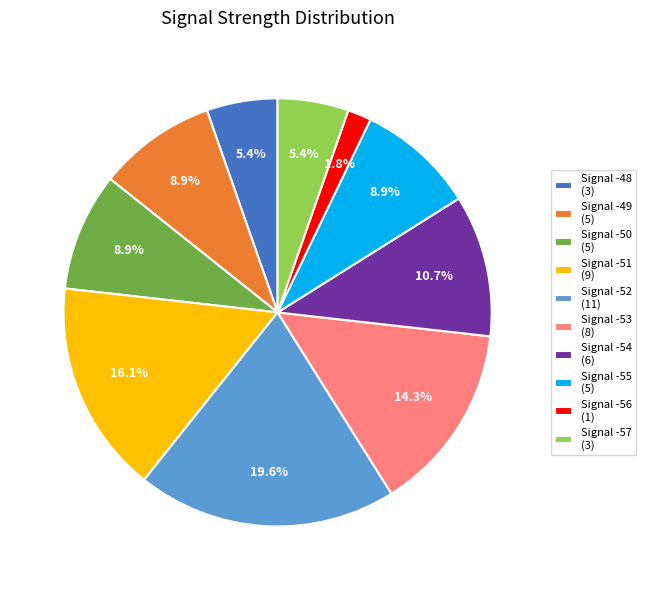

Which has a higher value, Signal -55 or Signal -57?

Signal -55